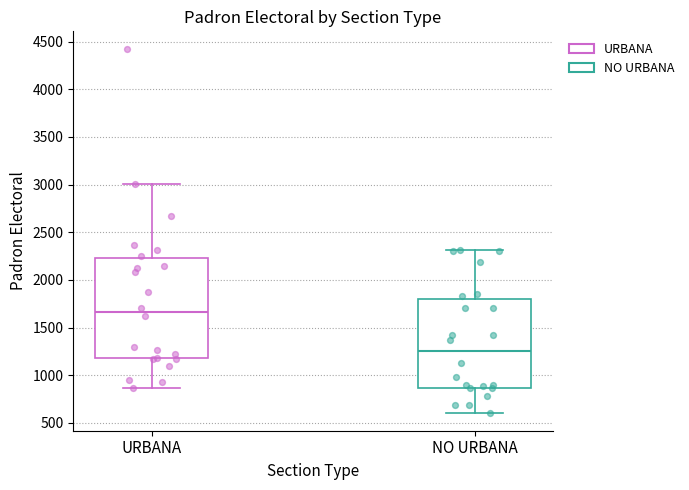

Where does the lower whisker of the box for URBANA end on the y-axis? The values are not printed on the chart, so give them approximately, as read against the axis.

850